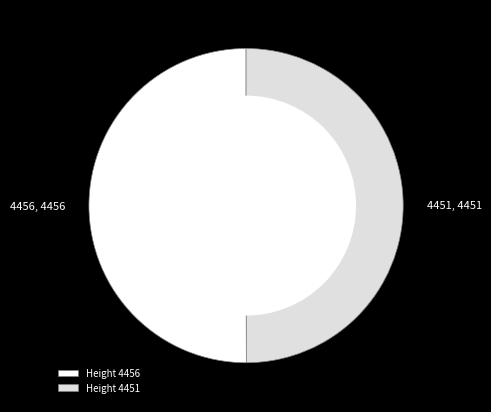

Count the number of slices in the pie.

2